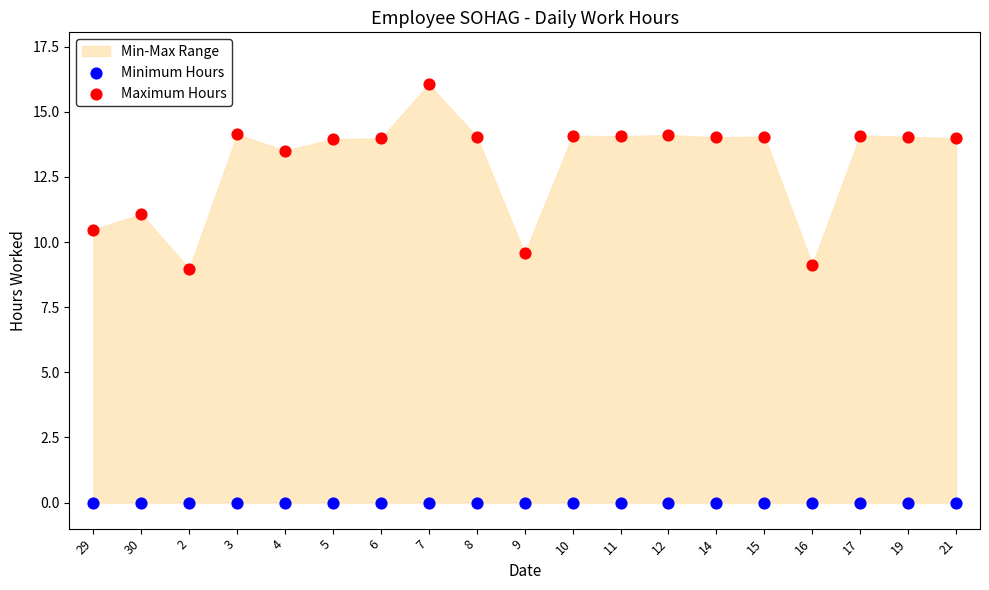

Which series reaches the maximum Y coordinate?

Maximum Hours